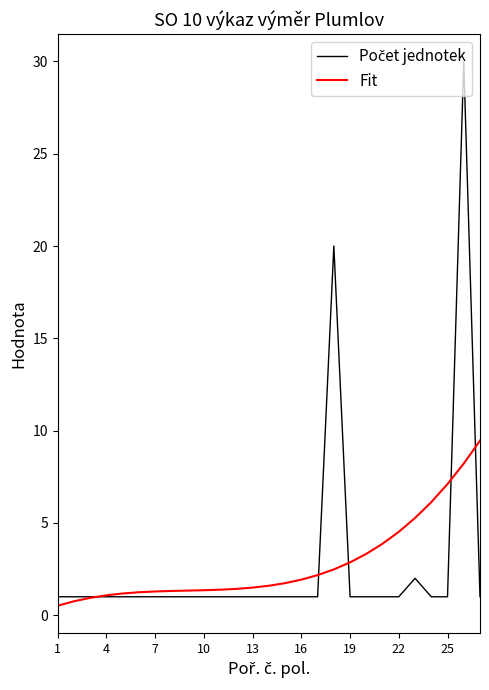

What is the maximum value shown in the chart?

30.0